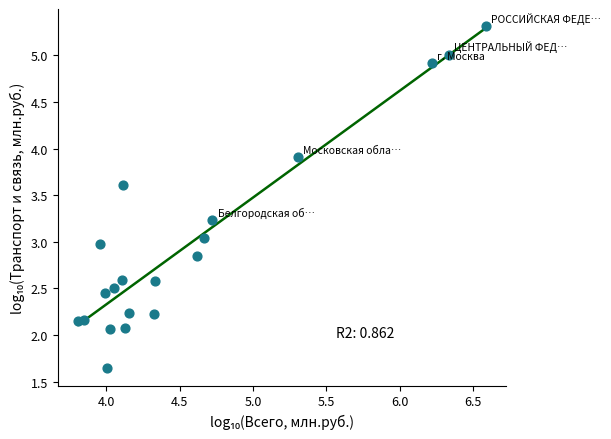

What is the range of Y values (max minus min)?

3.7